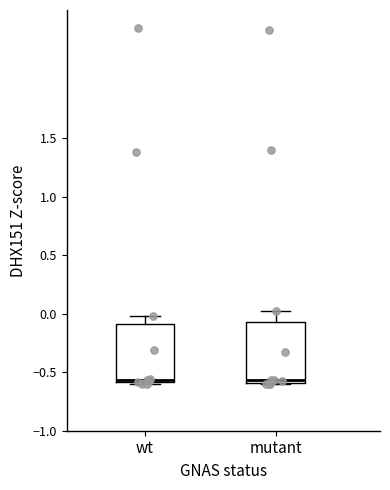

Reading left to right, transcribe this box plot: for each box, give where its median line is, the range the box spans, and where its two whiskers end, as read against the y-axis. The values are not printed on the chart, so give them approximately, as read against the axis.

wt: median -0.55, box -0.60 to -0.10, whiskers -0.60 (just below the box's lower edge) to 0.00
mutant: median -0.55, box -0.60 to -0.05, whiskers -0.60 to 0.00